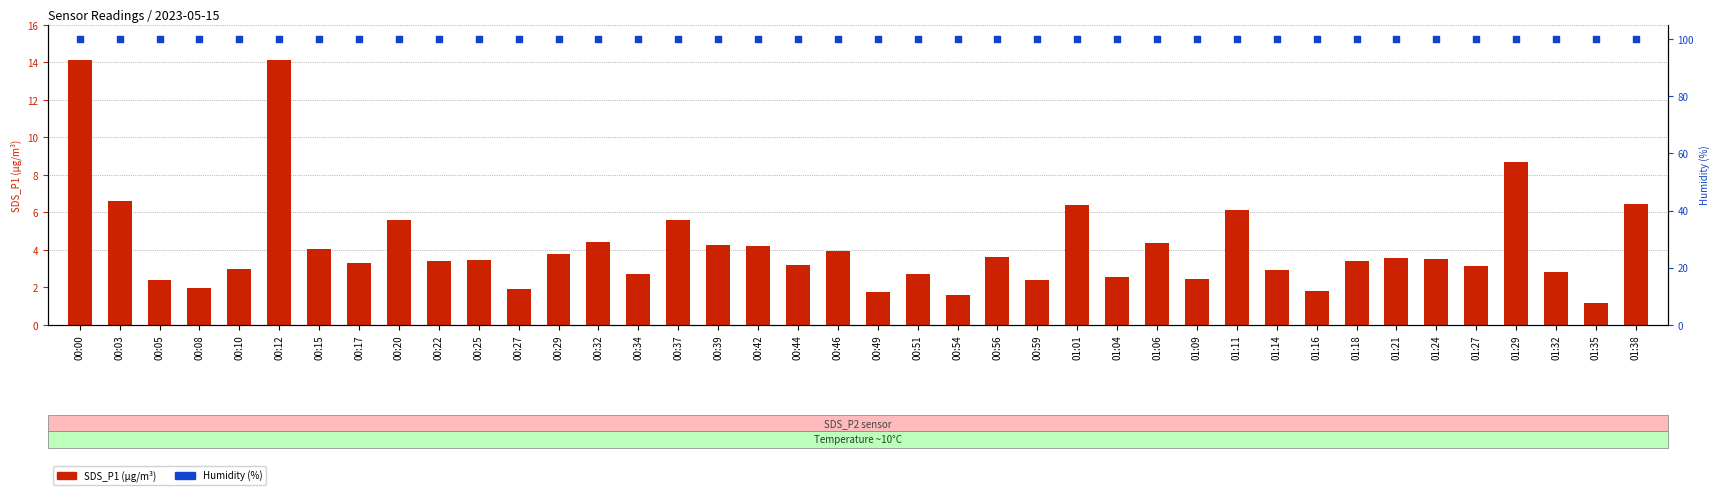

Which series contains the lowest Y value?

SDS_P1